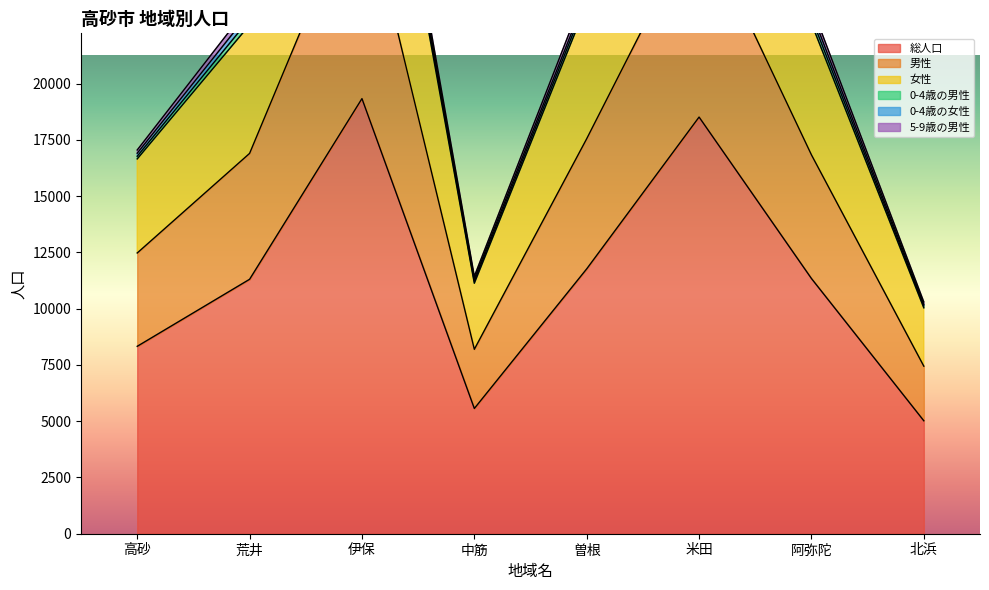

The 女性 series shows 10122 at 北浜. True or false?

True